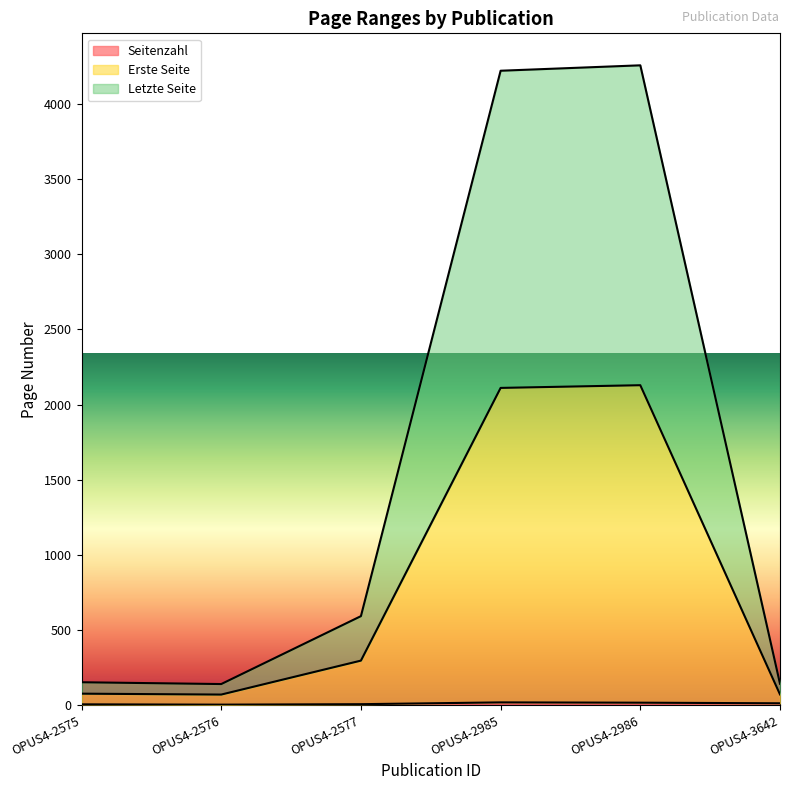

What is the difference between the highest and lowest values at OPUS4-2985?

4204